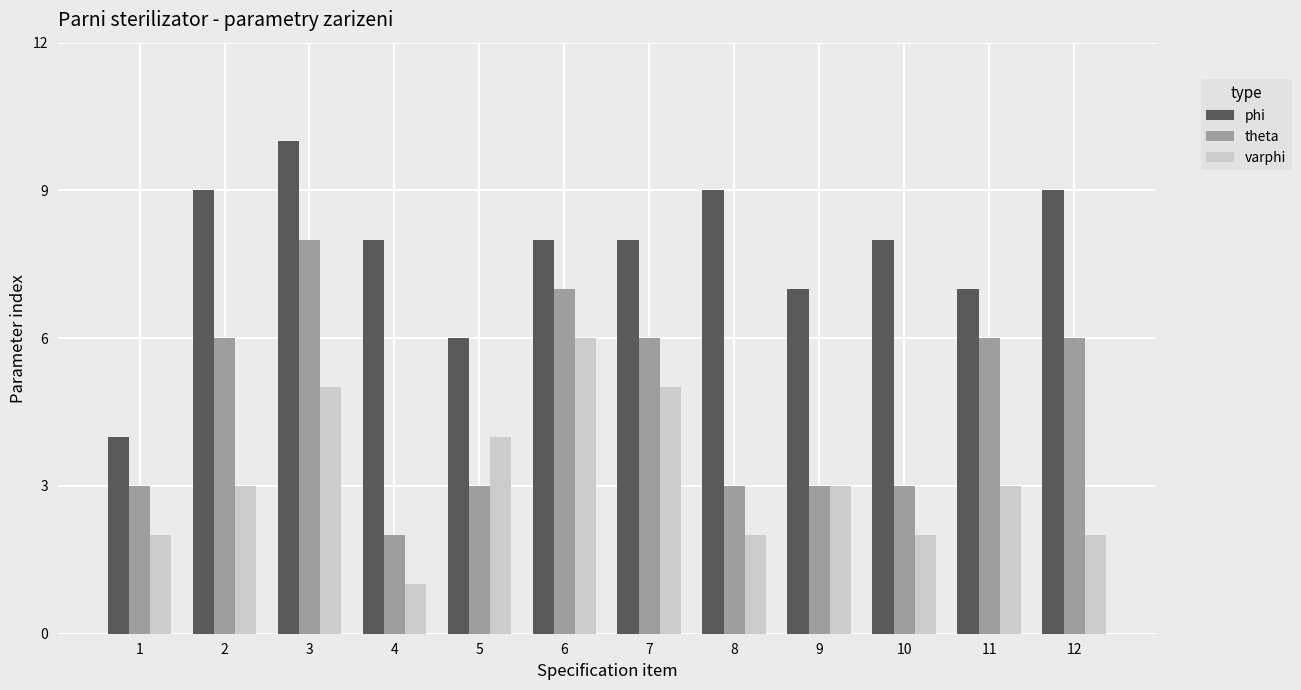

What is the value of the theta bar at the 11th from the left?

6